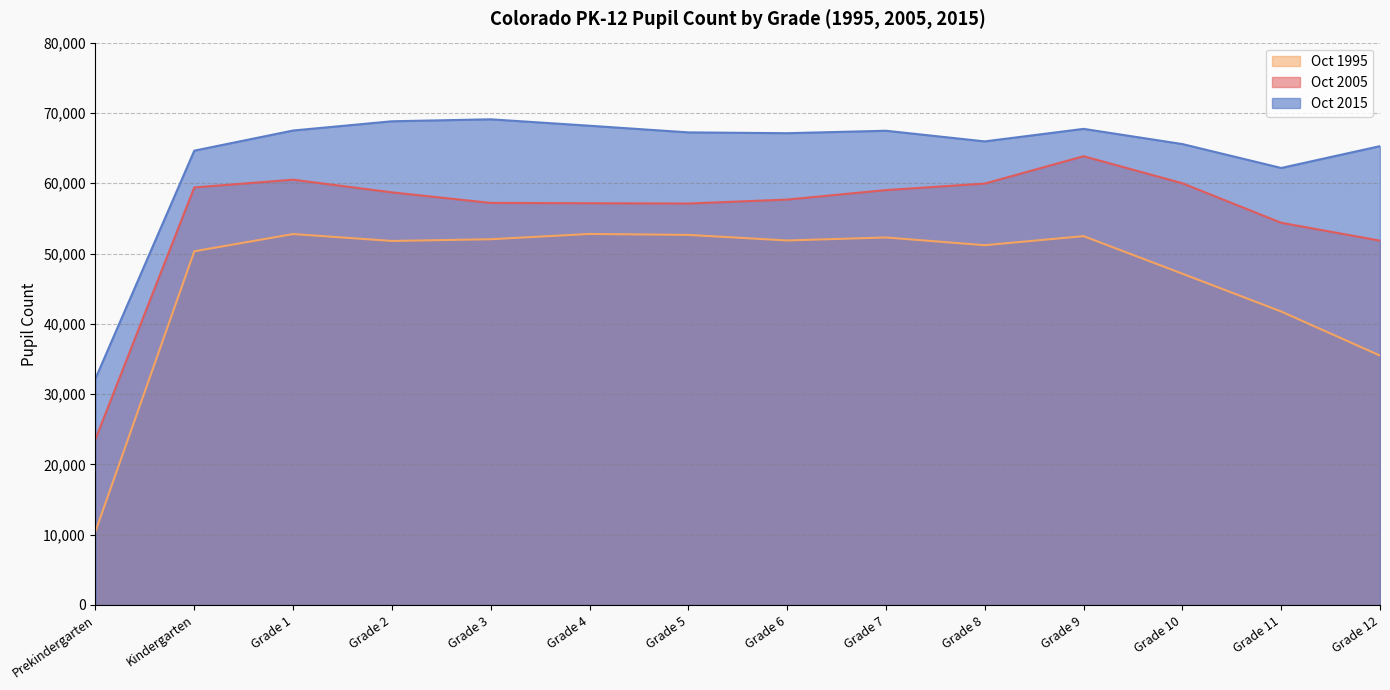

How many lines are shown in the chart?

3